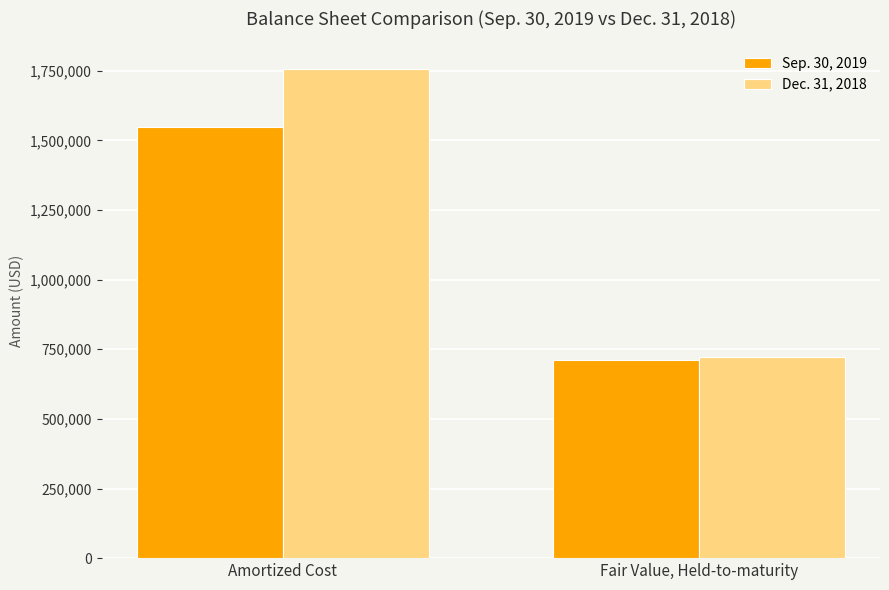

What is the total value across all series at Amortized Cost?

3307072